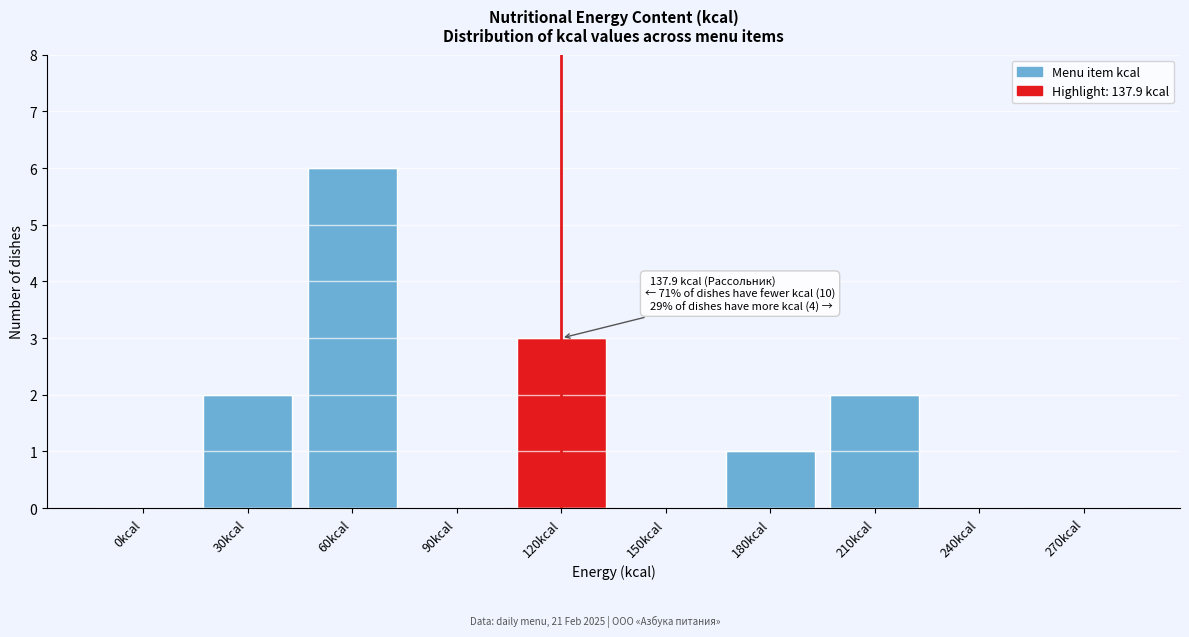

Reading right to left, extract all data points from this chart.

270kcal=0	240kcal=0	210kcal=2	180kcal=1	150kcal=0	120kcal=3	90kcal=0	60kcal=6	30kcal=2	0kcal=0